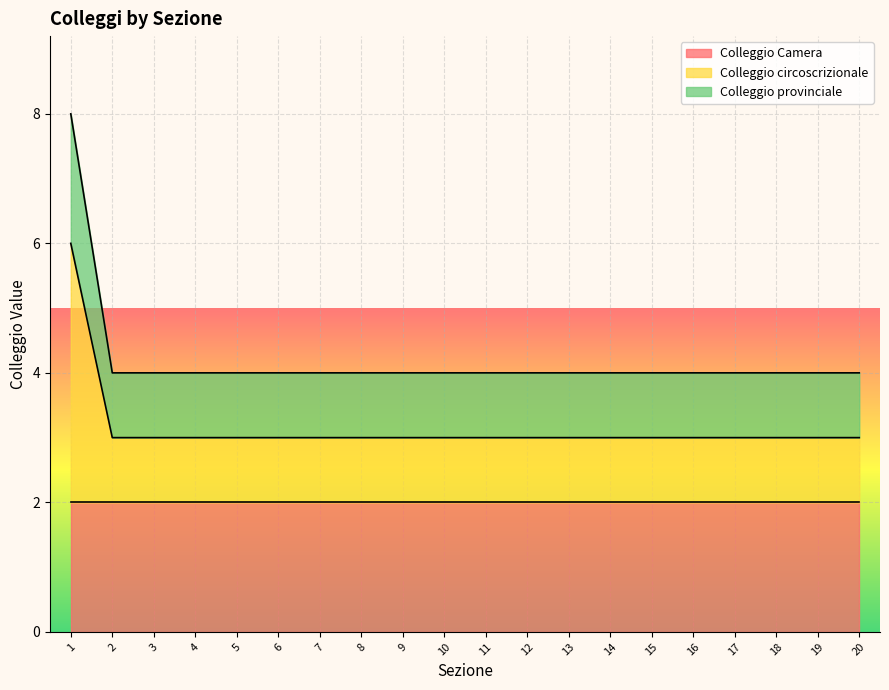

The Colleggio circoscrizionale series shows 1 at 19. True or false?

False